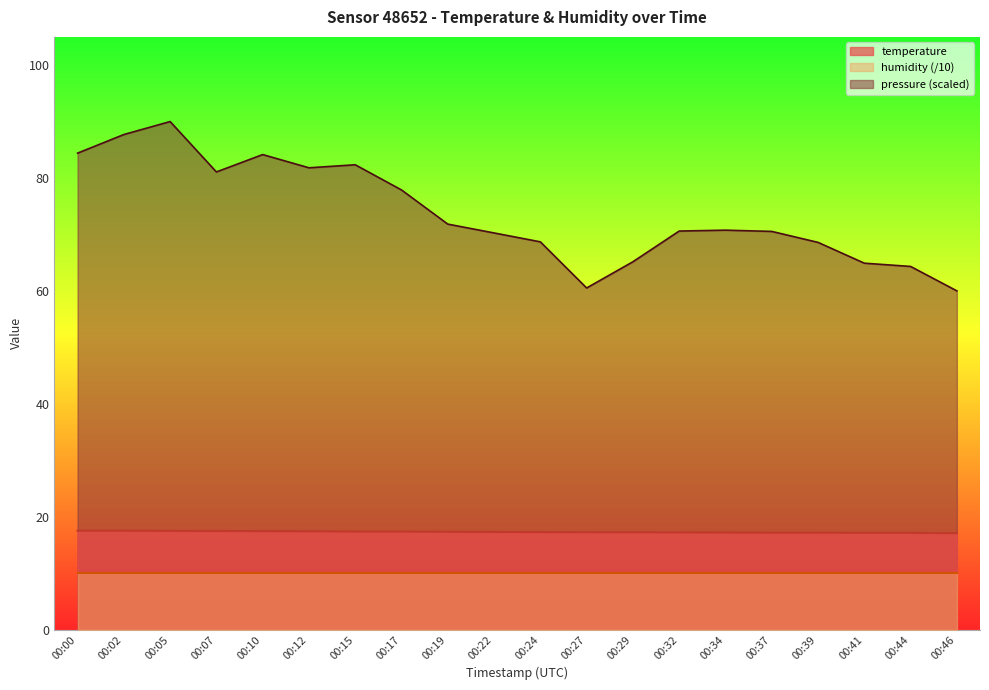

How many series are shown in this chart?

3